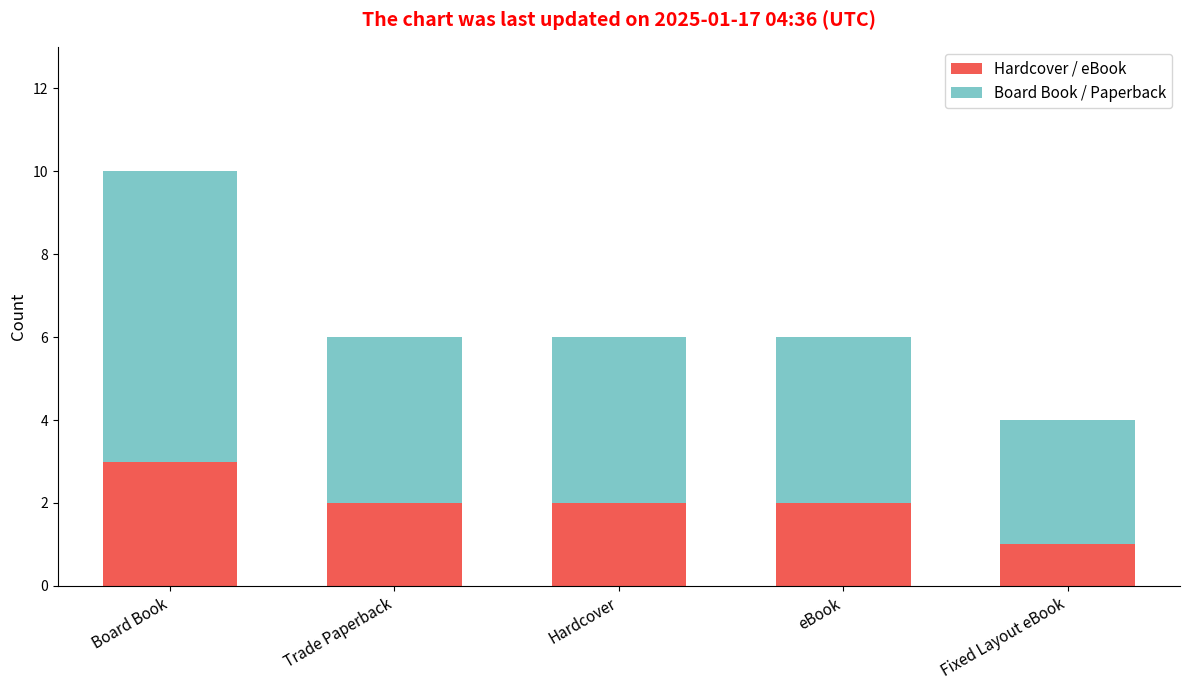

What is the sum of the Hardcover / eBook values at Fixed Layout eBook and Board Book?

4